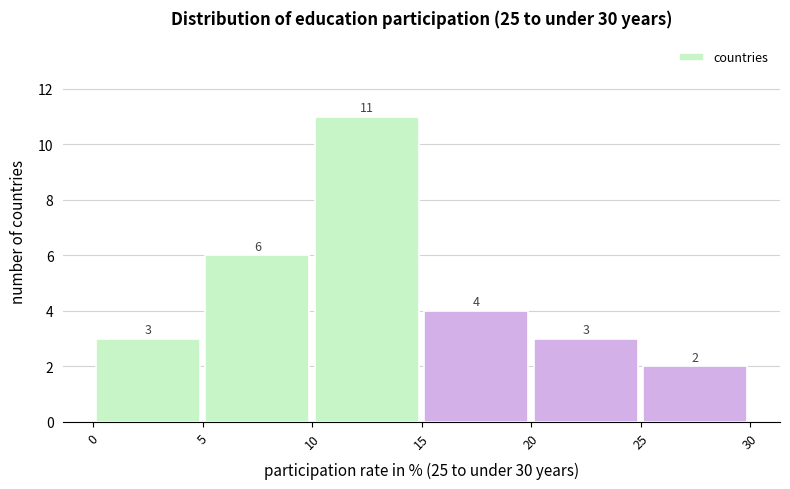

Reading left to right, list every bar in this chart as the range it spans on the x-axis followed by its height.

0 to 5: 3
5 to 10: 6
10 to 15: 11
15 to 20: 4
20 to 25: 3
25 to 30: 2